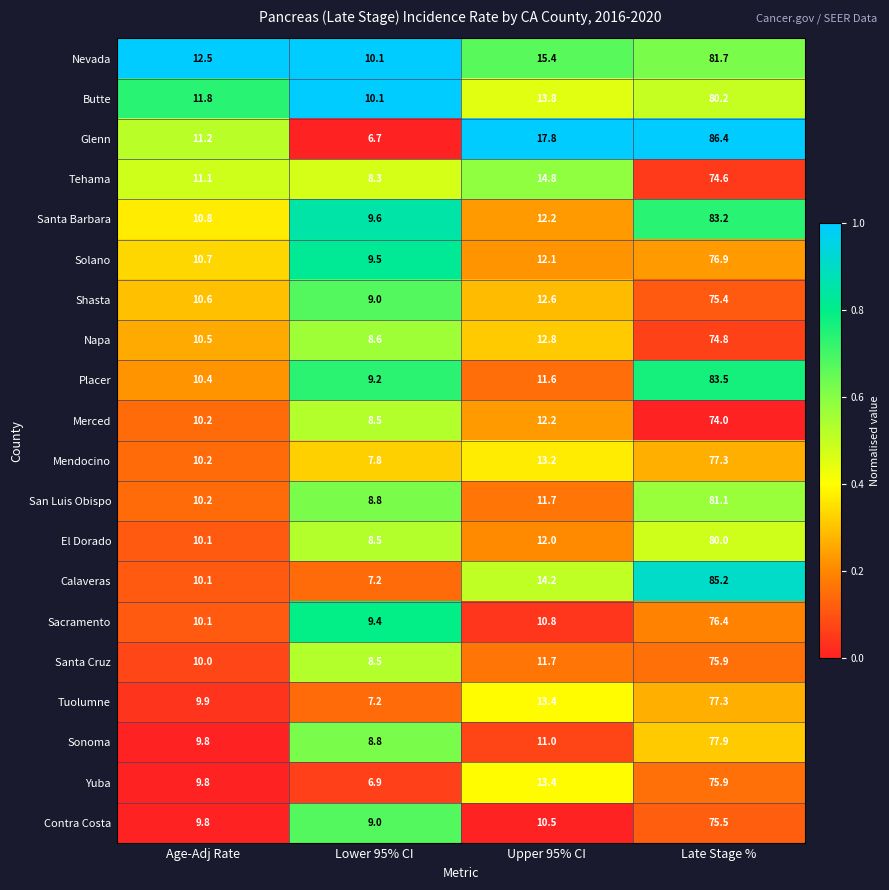

What is the spread (max minus min) of values at Upper 95% CI?

7.3